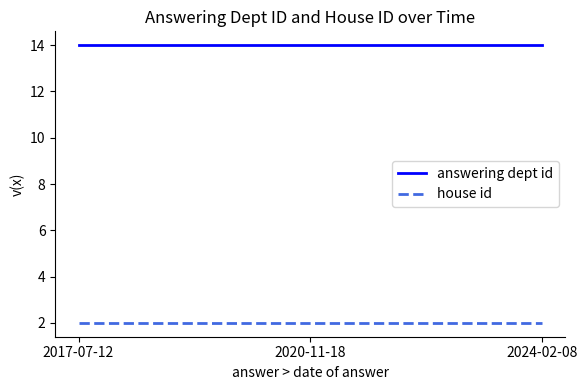

Is the value of house id at 2024-02-08 greater than the value of answering dept id at 2024-02-08?

No